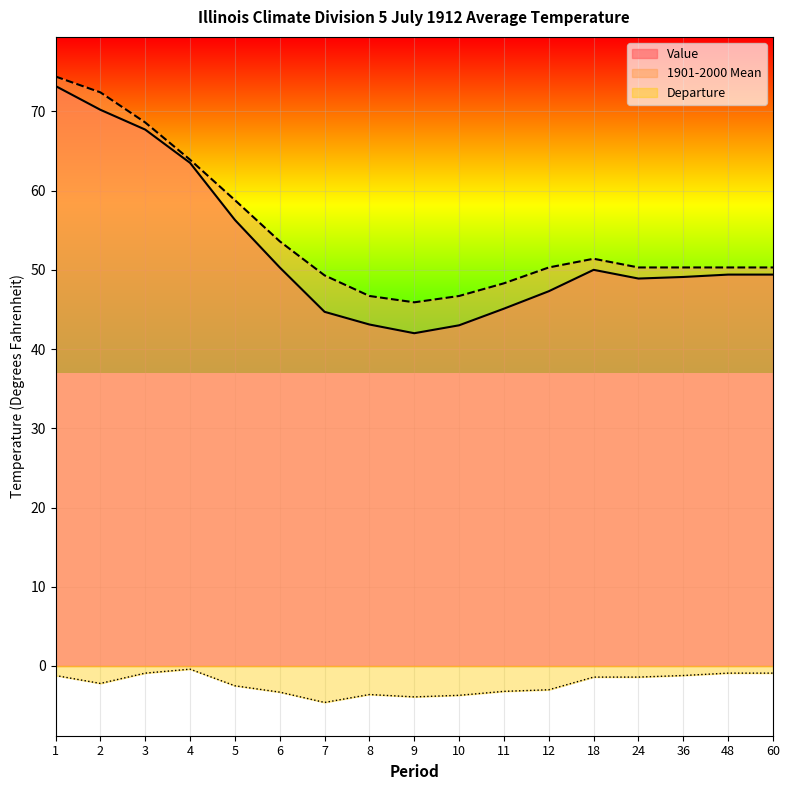

Is it true that Departure equals -2.0 at 1?

False